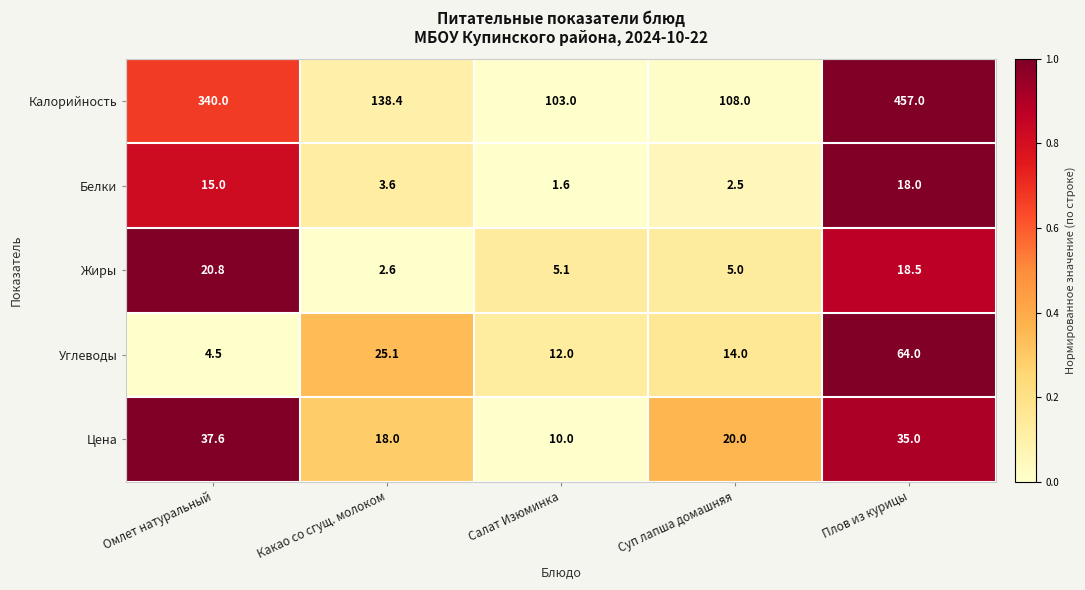

Which series has the widest spread of values?

Калорийность